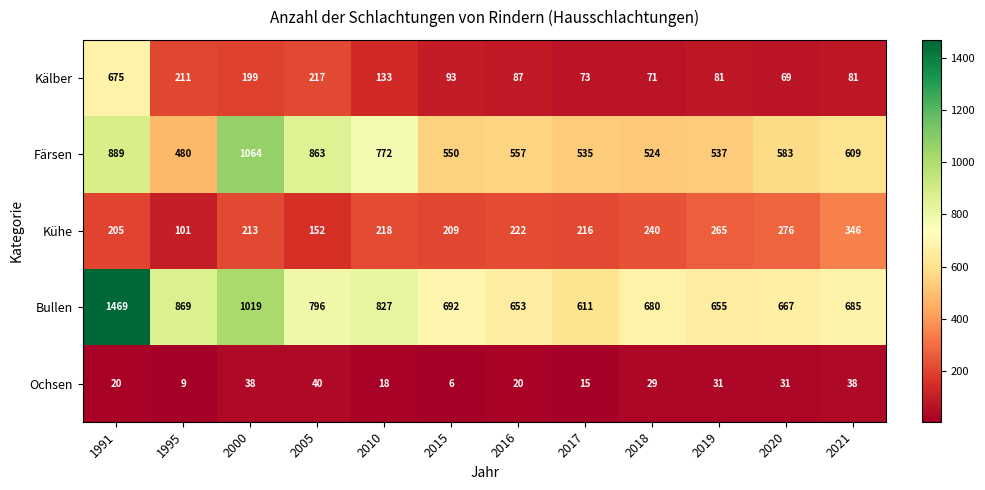

Where is Kühe nearest to the value 223?

2016